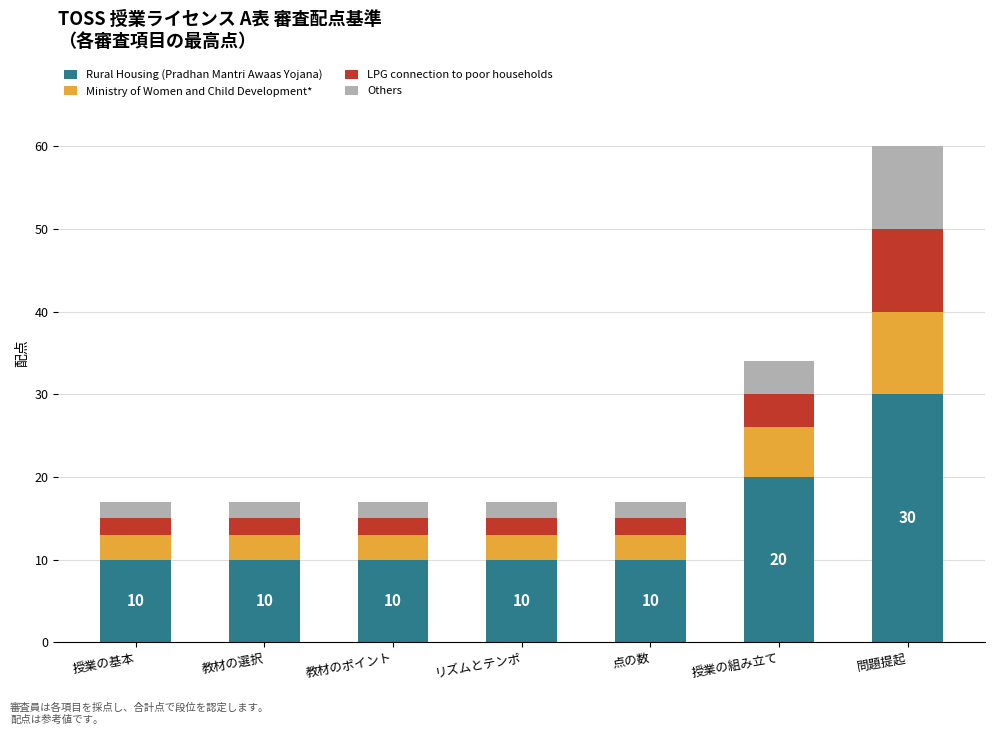

How many categories are shown in the chart?

7